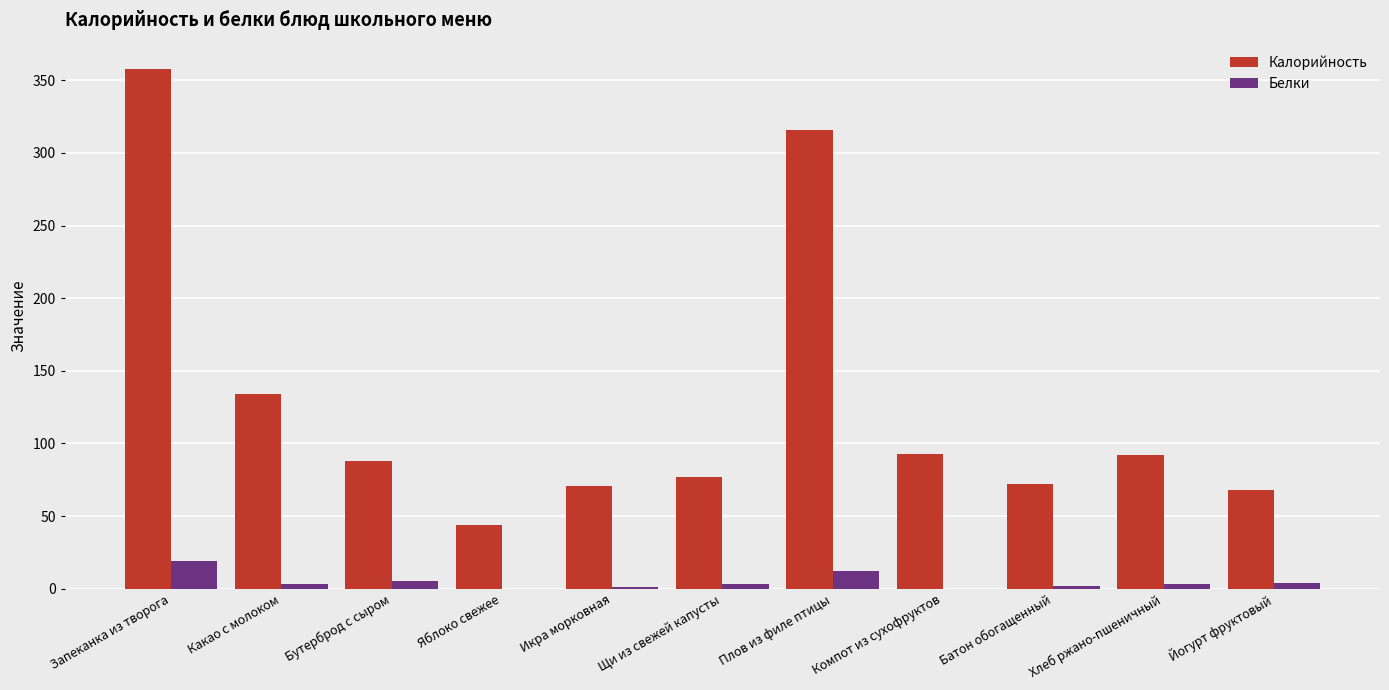

What is the total value across all series at Запеканка из творога?

377.0